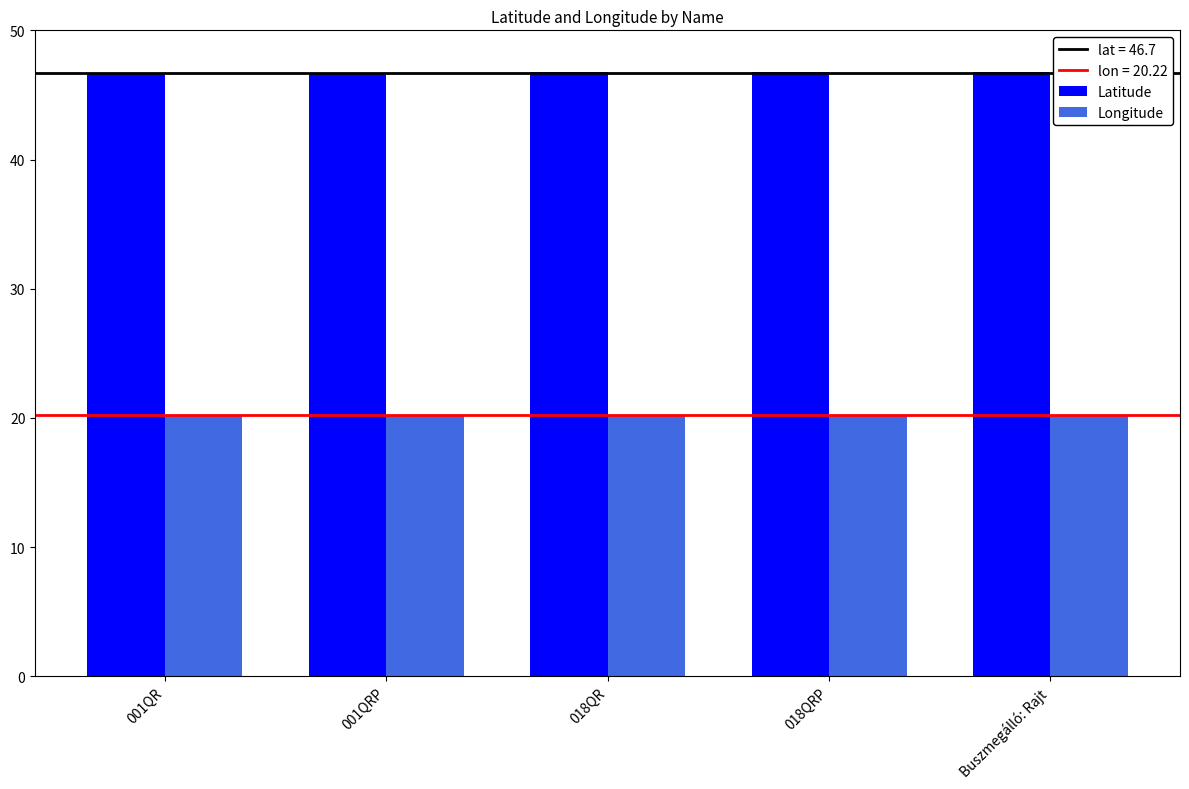

What is the smallest value displayed?

20.2